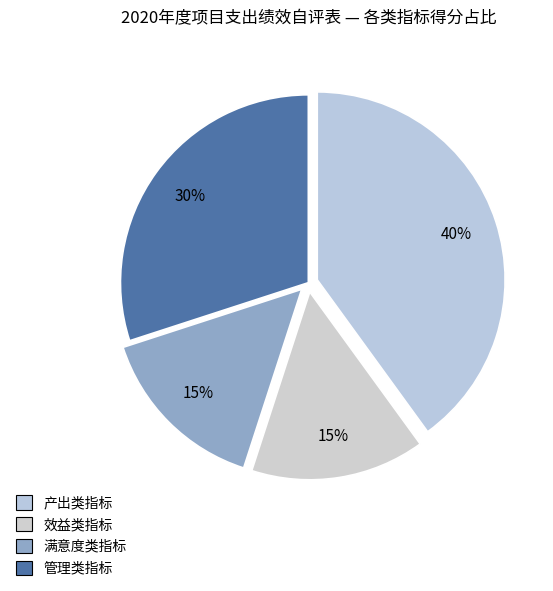

To the nearest percent, what is the combined percentage of 效益类指标 and 管理类指标?

45%